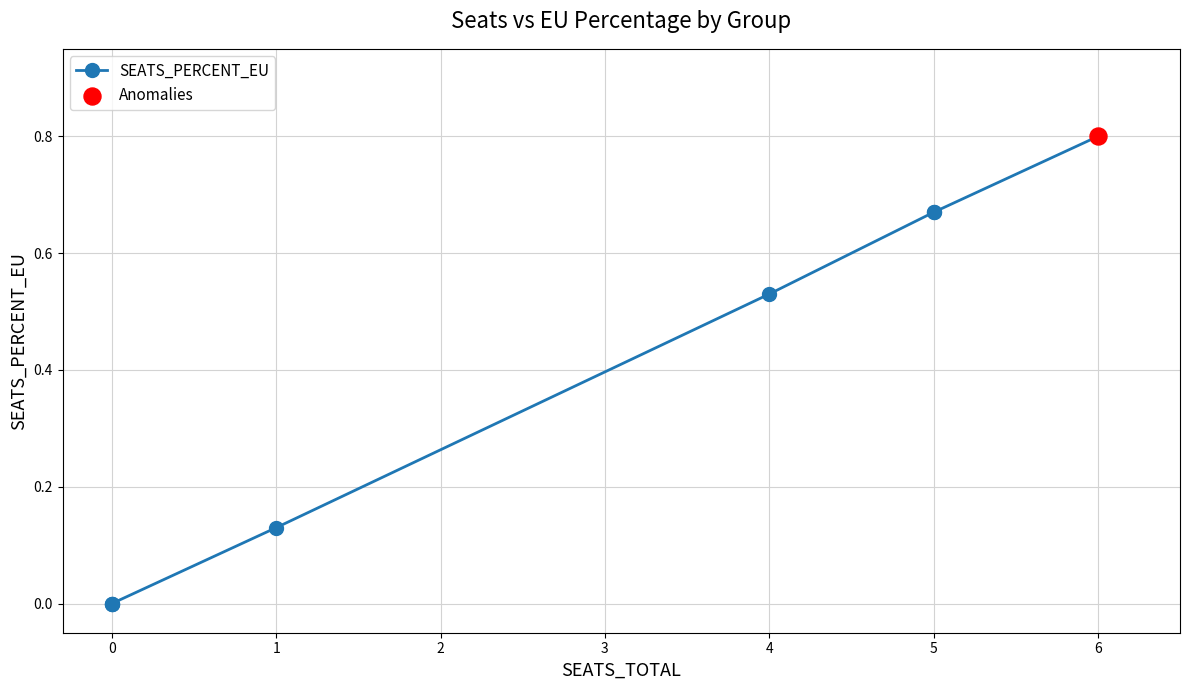

What is the change in value from 1 to 5?

+0.5